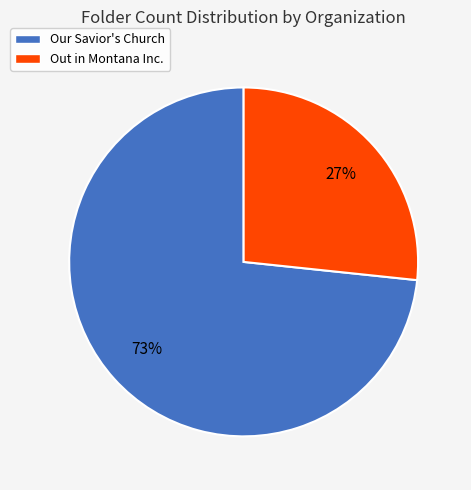

What is the largest slice in the pie chart?

Our Savior's Church